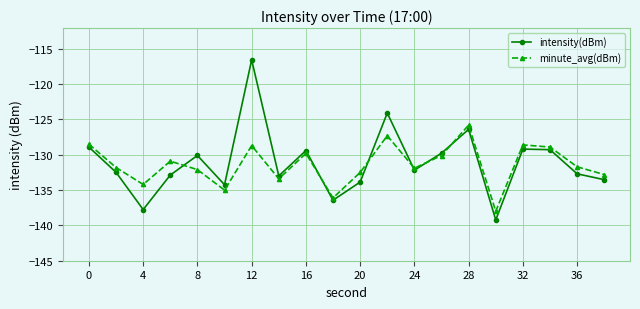

Which series ends up on top after the final intersection of minute_avg(dBm) and intensity(dBm)?

minute_avg(dBm)